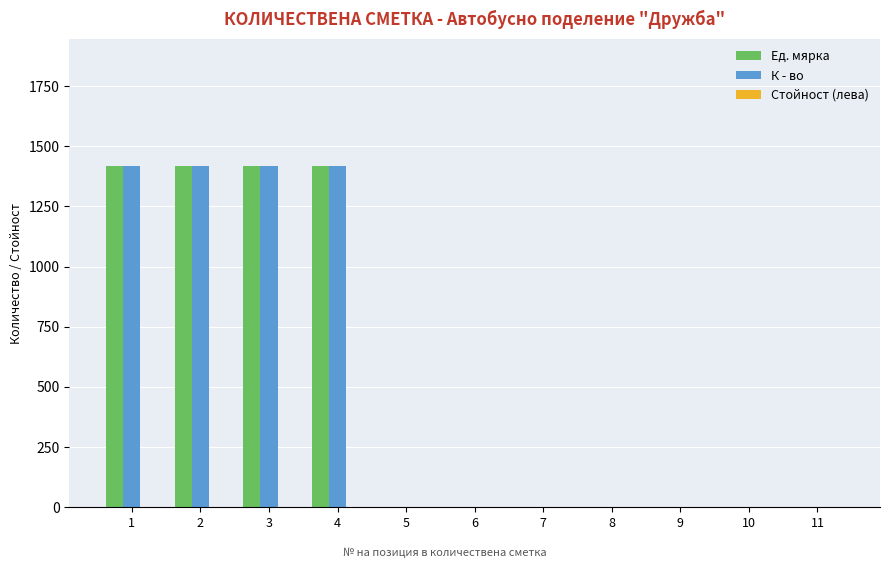

What is the greatest value displayed?

1420